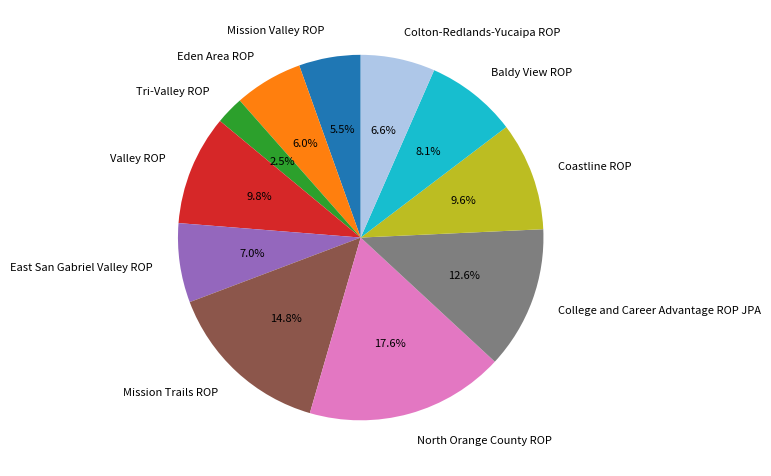

To the nearest percent, what is the average slice percentage?

9%